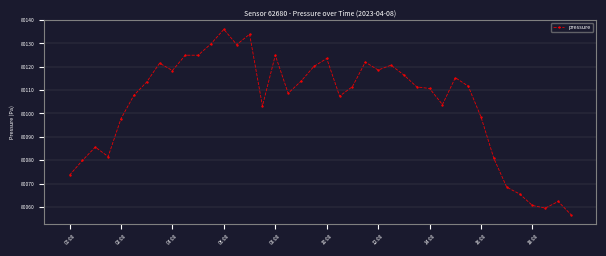

What is the minimum value shown in the chart?

80056.6